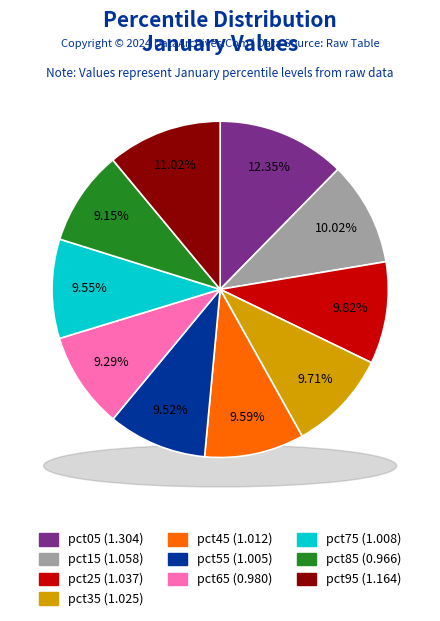

Does pct65 account for over 50% of the chart?

No